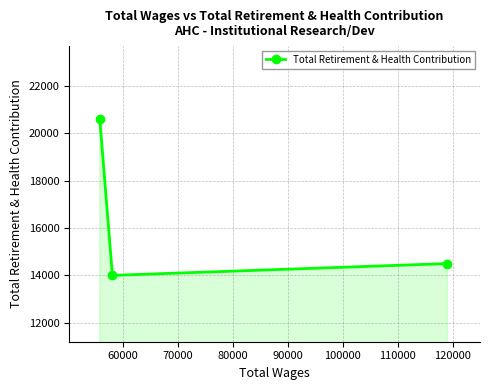

Reading right to left, what are all the values shown in this chart?

14495	13997	20584